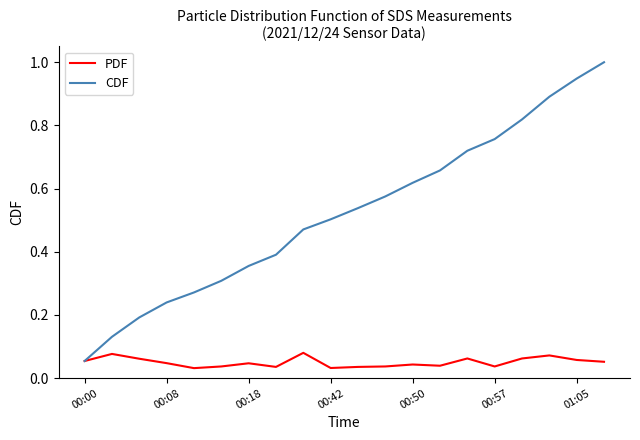

Which series has the largest range (max minus min)?

CDF